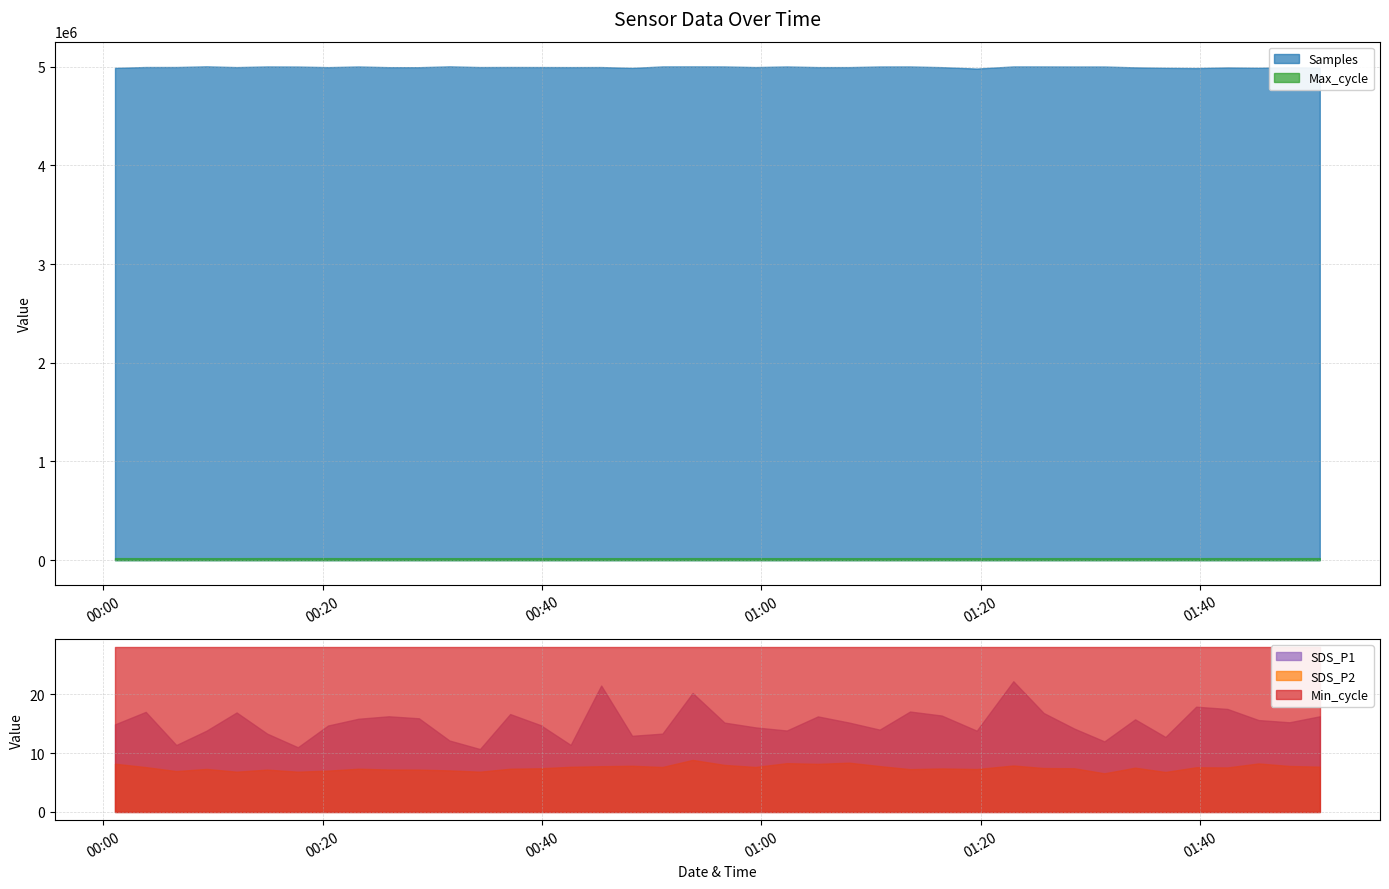

Does the chart display data point markers on the line(s)?

No